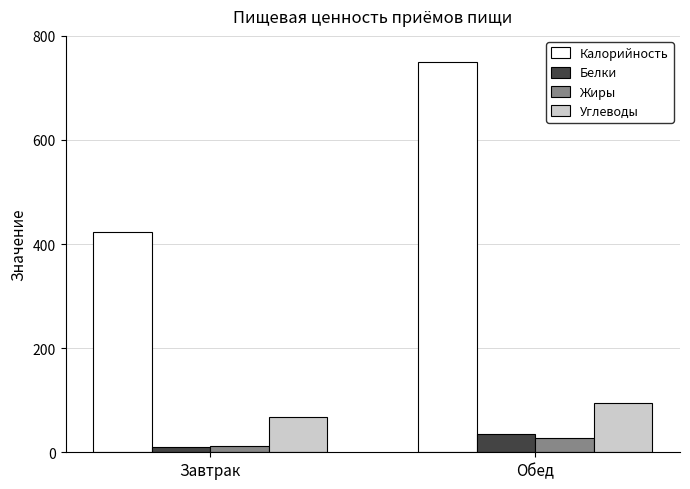

The value of Углеводы at Обед is 24. True or false?

False